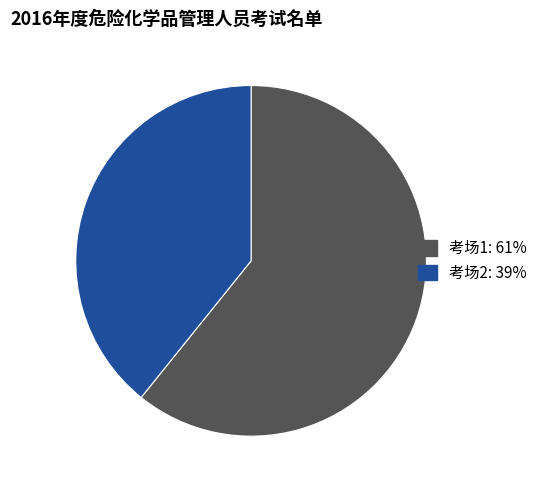

How many slices are in this pie chart?

2